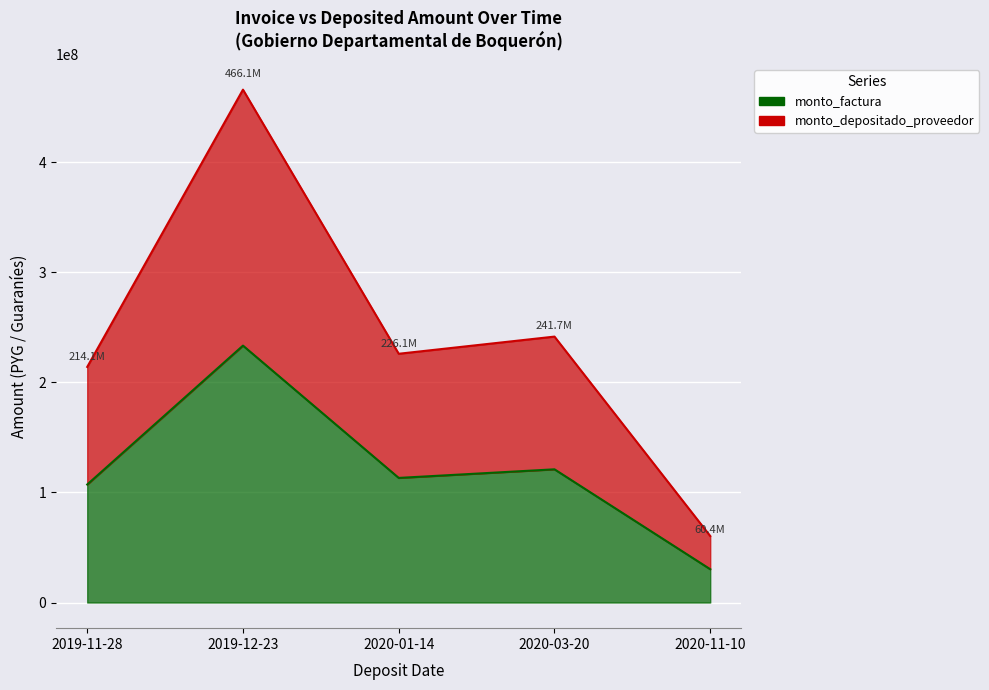

Which category has the lowest value across all series?

2020-11-10